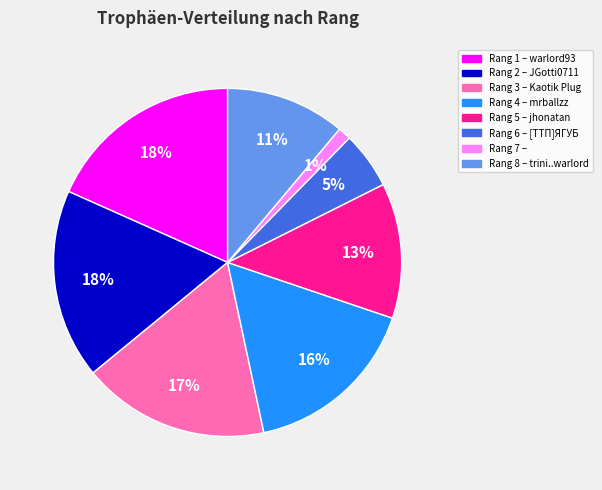

To the nearest percent, what is the average slice percentage?

12%